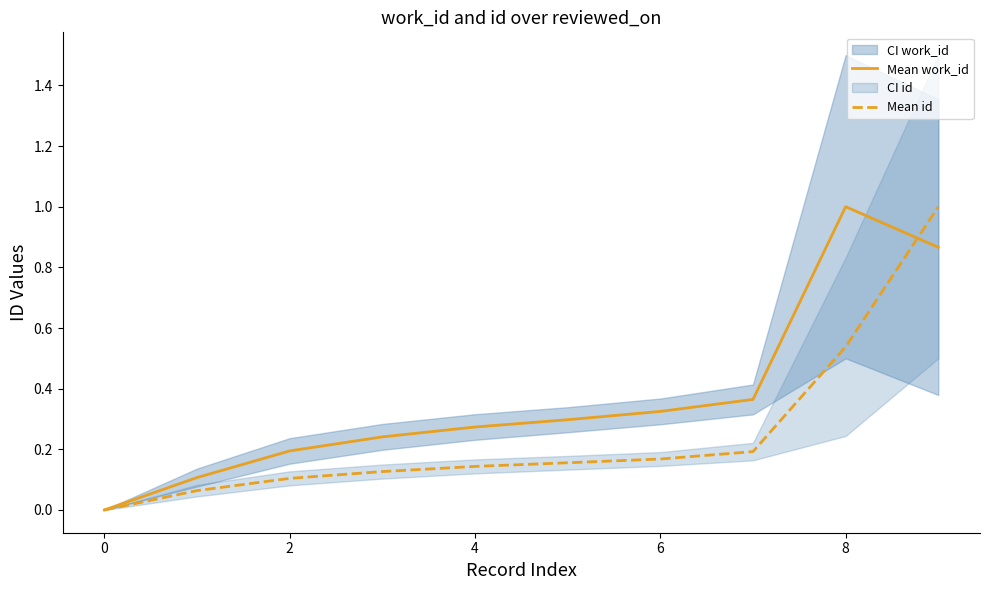

The value of Mean id at 2 is 0.2. True or false?

False